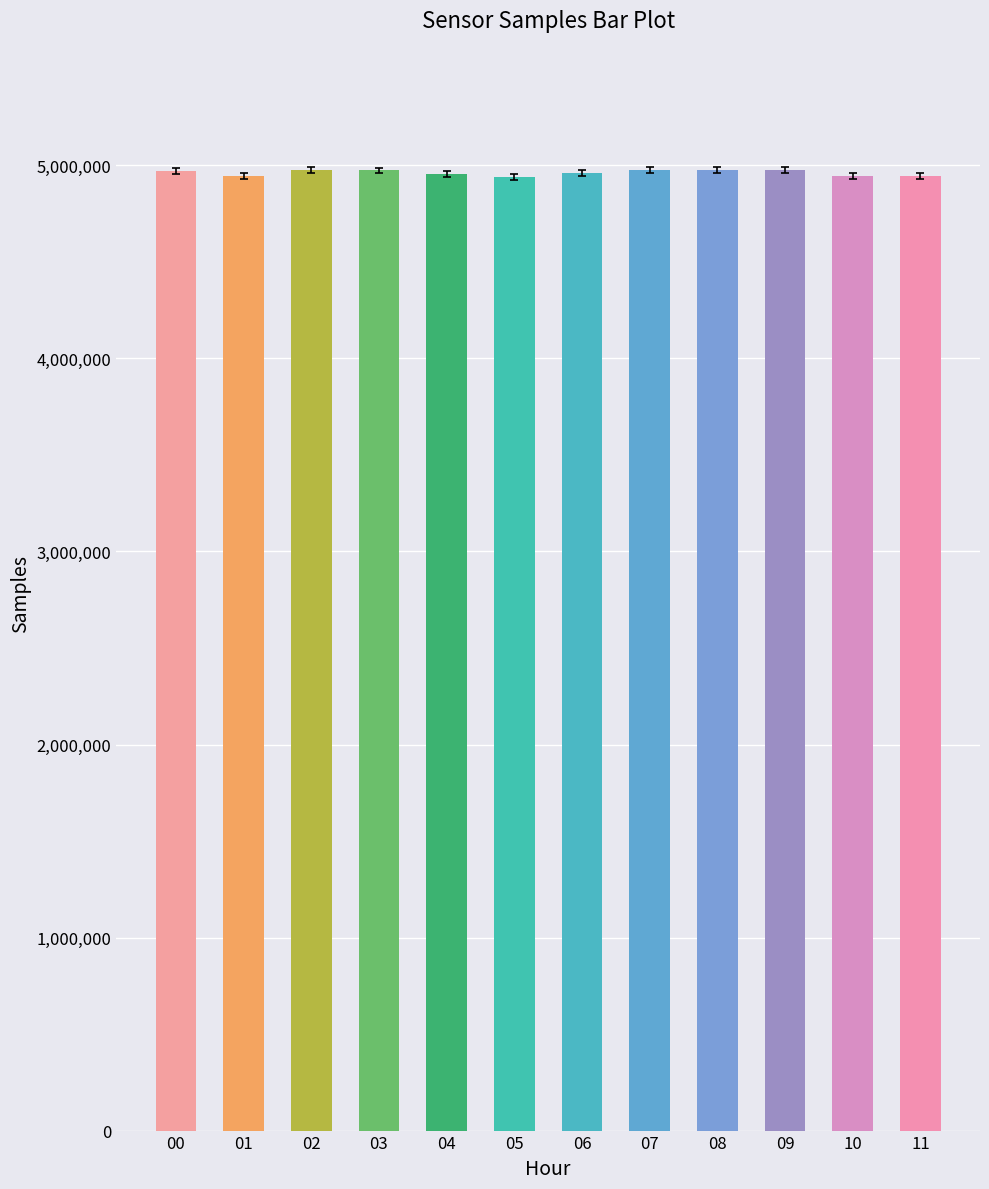

What is the sum of all values?

59534521